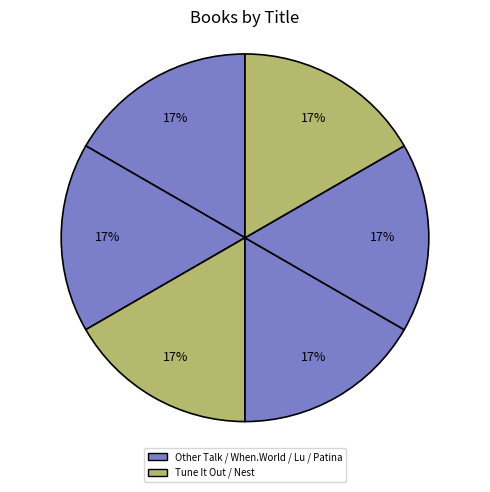

Does any single category account for the majority?

No